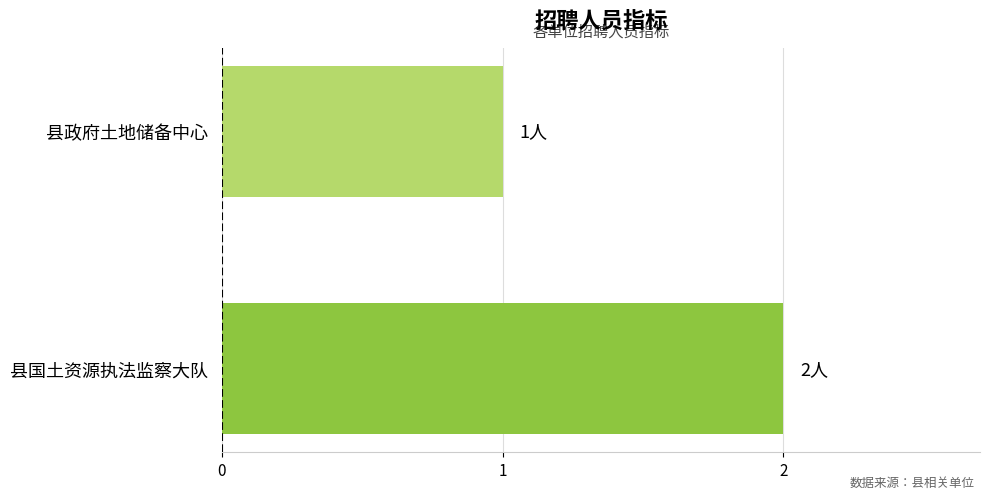

What is the average value?

2